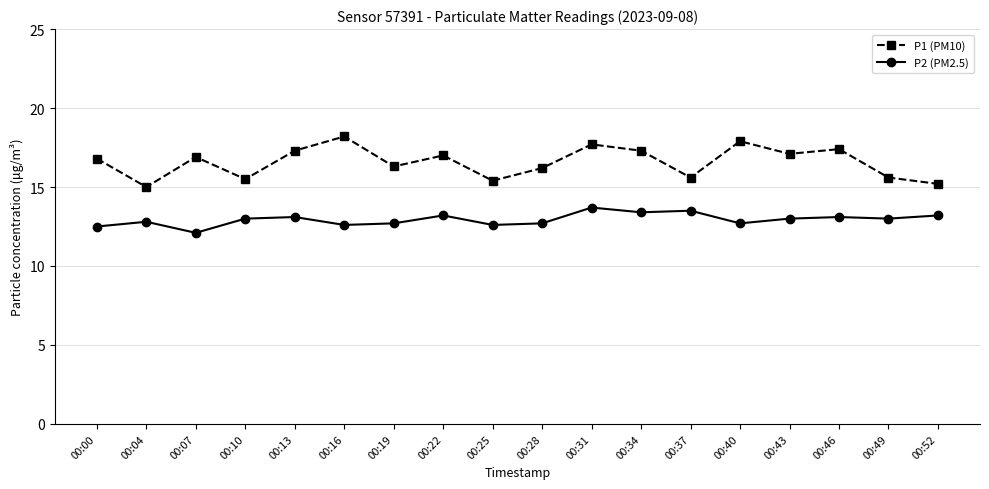

Rank the series at 00:52 from lowest to highest value.

P2 (PM2.5), P1 (PM10)